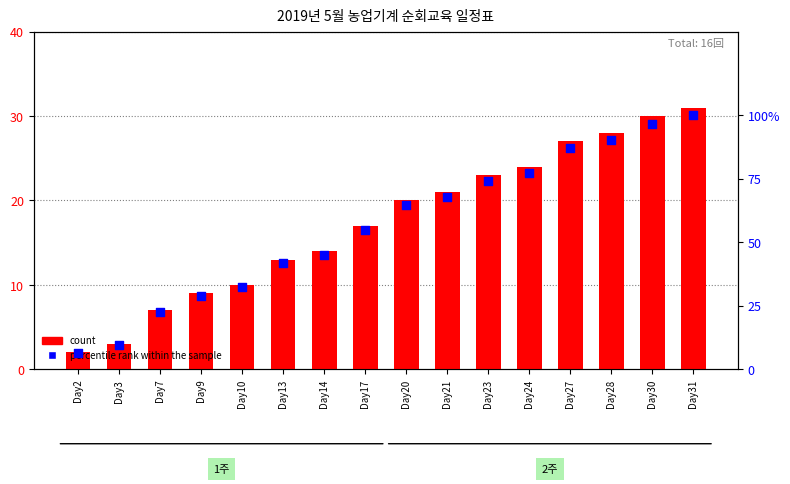

Is the value of percentile rank within the sample at Day28 greater than the value of count at Day14?

Yes